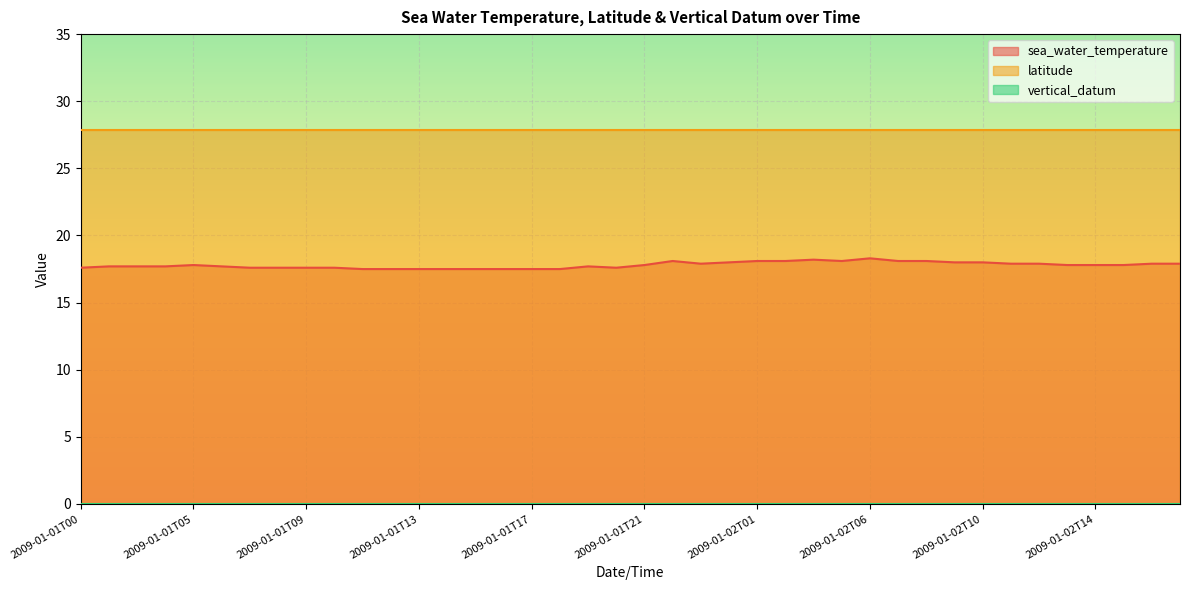

Does the chart display data point markers on the line(s)?

No